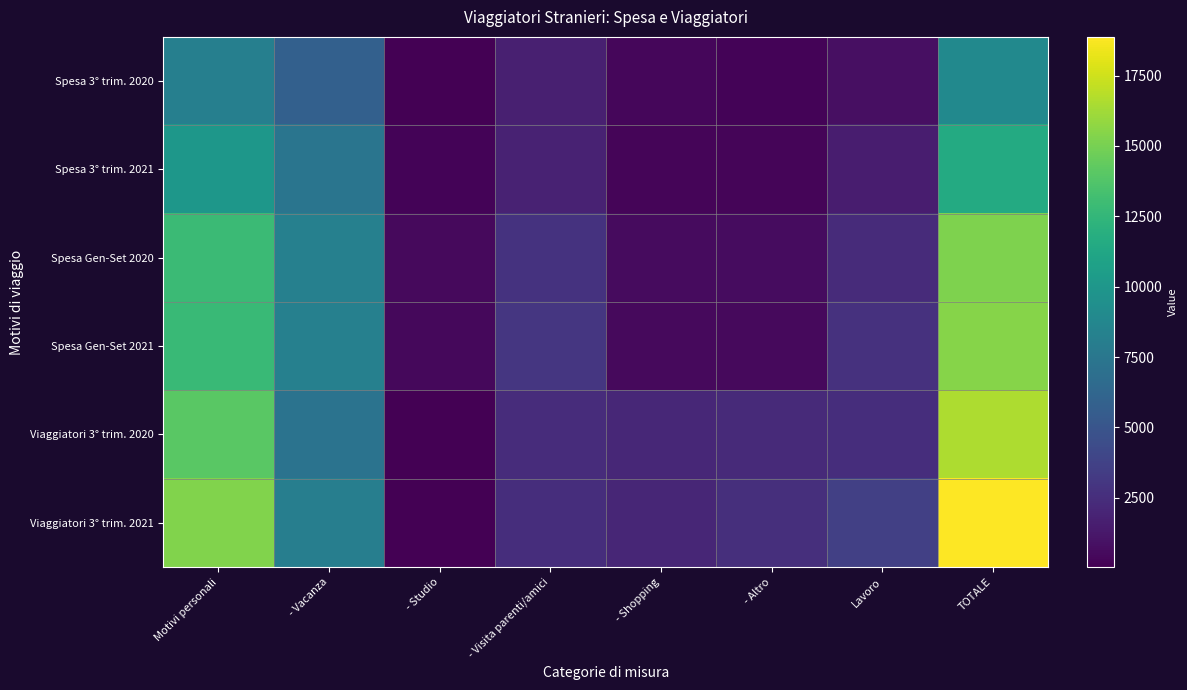

Reading left to right, transcribe all the data shown in this chart.

Spesa 3° trim. 2020: Motivi personali=8178.8	- Vacanza=5803.9	- Studio=71.7	- Visita parenti/amici=1721.4	- Shopping=344.0	- Altro=237.8	Lavoro=820.8	TOTALE=8999.6
Spesa 3° trim. 2021: Motivi personali=10041.5	- Vacanza=7359.0	- Studio=229.1	- Visita parenti/amici=1864.5	- Shopping=317.7	- Altro=271.2	Lavoro=1542.6	TOTALE=11584.1
Spesa Gen-Set 2020: Motivi personali=12894.8	- Vacanza=8278.5	- Studio=522.5	- Visita parenti/amici=2783.9	- Shopping=613.3	- Altro=696.7	Lavoro=2332.8	TOTALE=15227.6
Spesa Gen-Set 2021: Motivi personali=12774.7	- Vacanza=8273.5	- Studio=478.8	- Visita parenti/amici=2989.5	- Shopping=507.4	- Altro=525.4	Lavoro=2704.7	TOTALE=15479.4
Viaggiatori 3° trim. 2020: Motivi personali=14052.1	- Vacanza=7183.5	- Studio=43.0	- Visita parenti/amici=2403.3	- Shopping=2147.0	- Altro=2275.3	Lavoro=2496.5	TOTALE=16548.6
Viaggiatori 3° trim. 2021: Motivi personali=15293.5	- Vacanza=8075.5	- Studio=115.4	- Visita parenti/amici=2501.5	- Shopping=2056.6	- Altro=2544.5	Lavoro=3582.5	TOTALE=18876.1